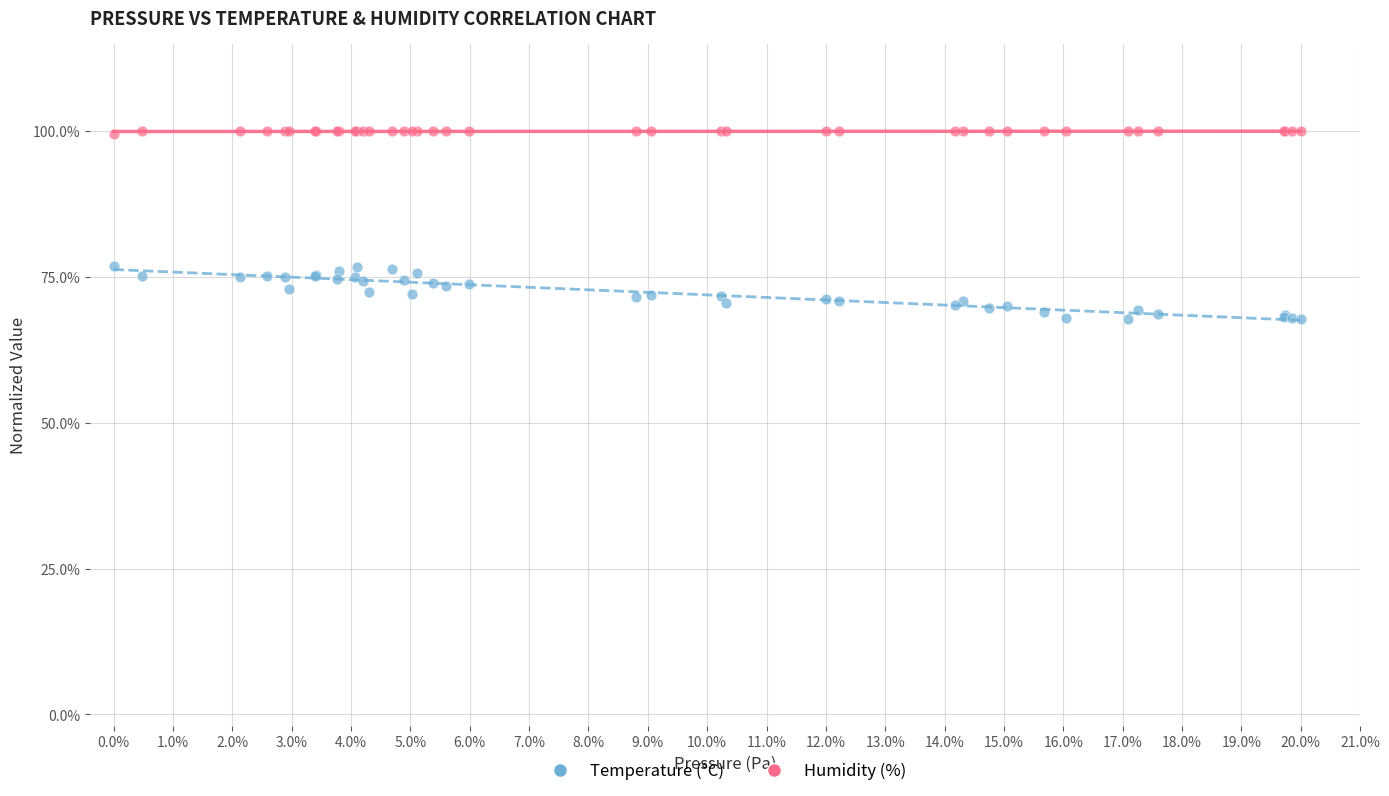

Which series contains the highest Y value?

Humidity (%)